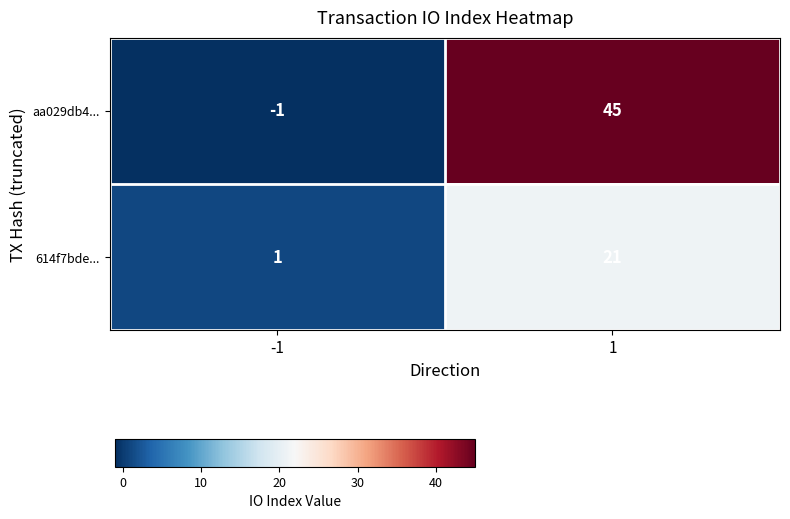

Rank the series at 1 from lowest to highest value.

614f7bde..., aa029db4...